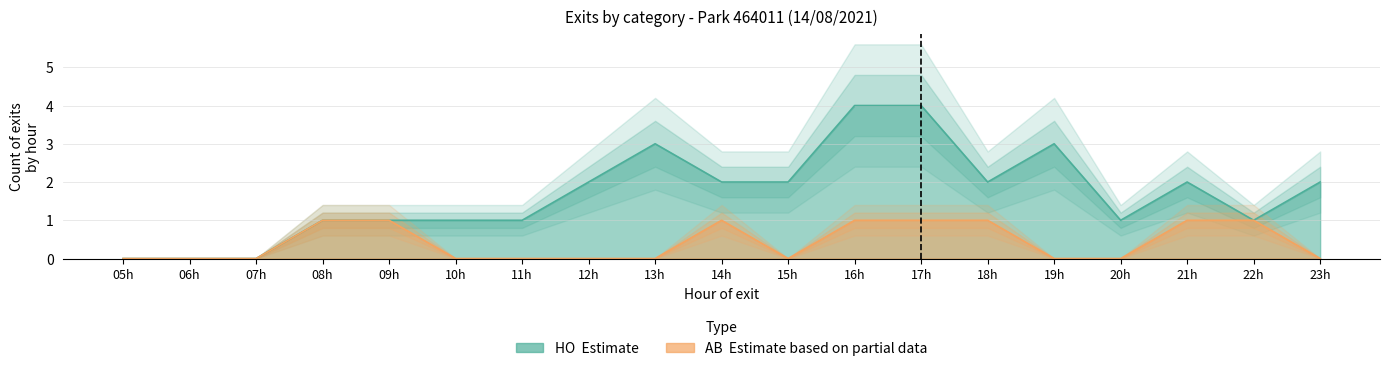

Which series changed the most between 09:53 and 12:16?

HO